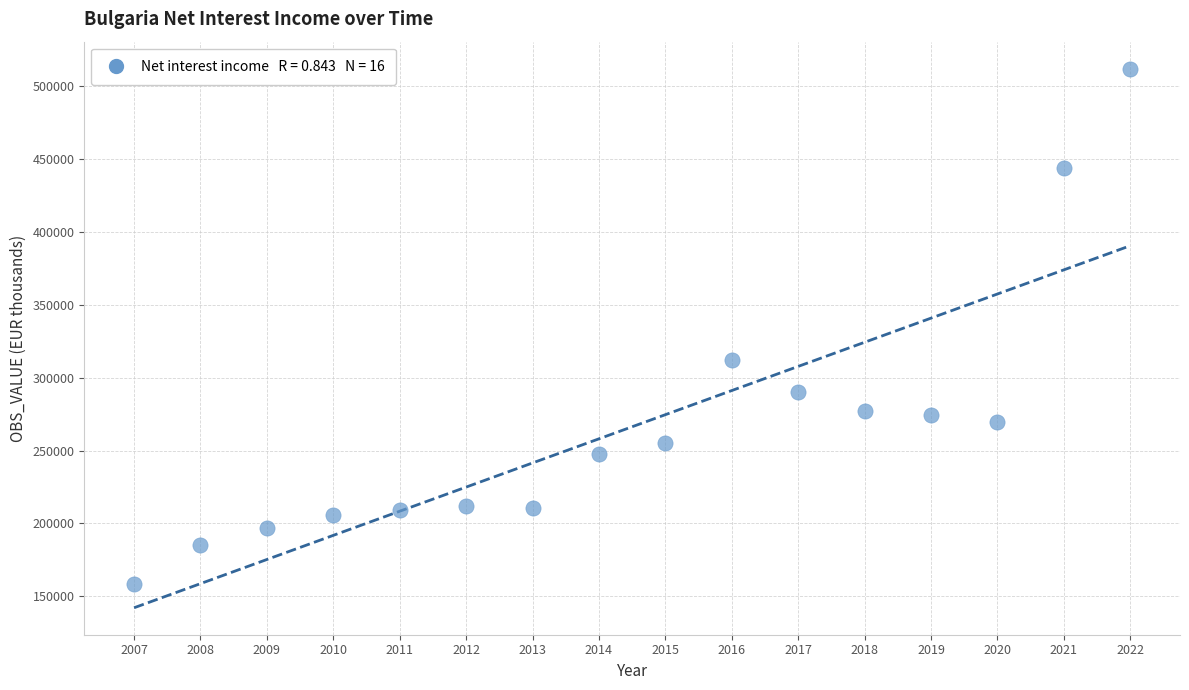

What is the range of X values (max minus min)?

15